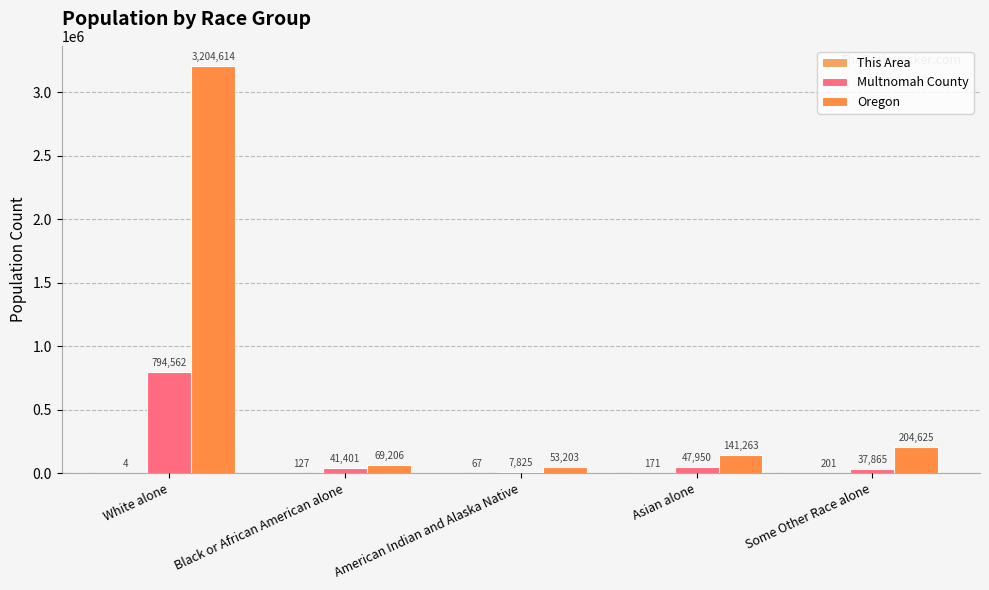

Which series changed the most between American Indian and Alaska Native and Asian alone?

Oregon